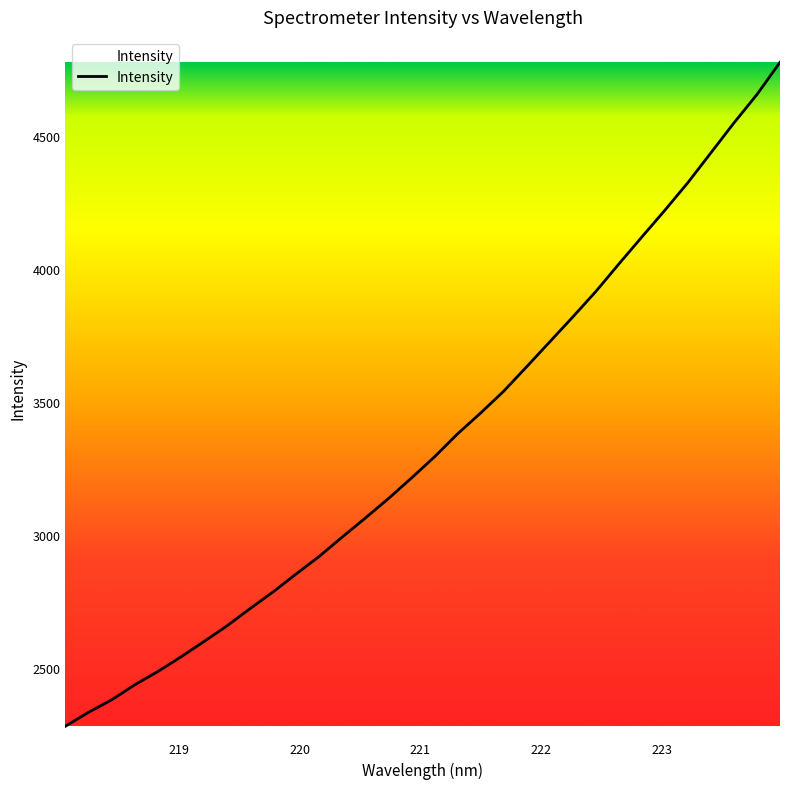

What is the difference between the maximum and minimum values?

2496.3